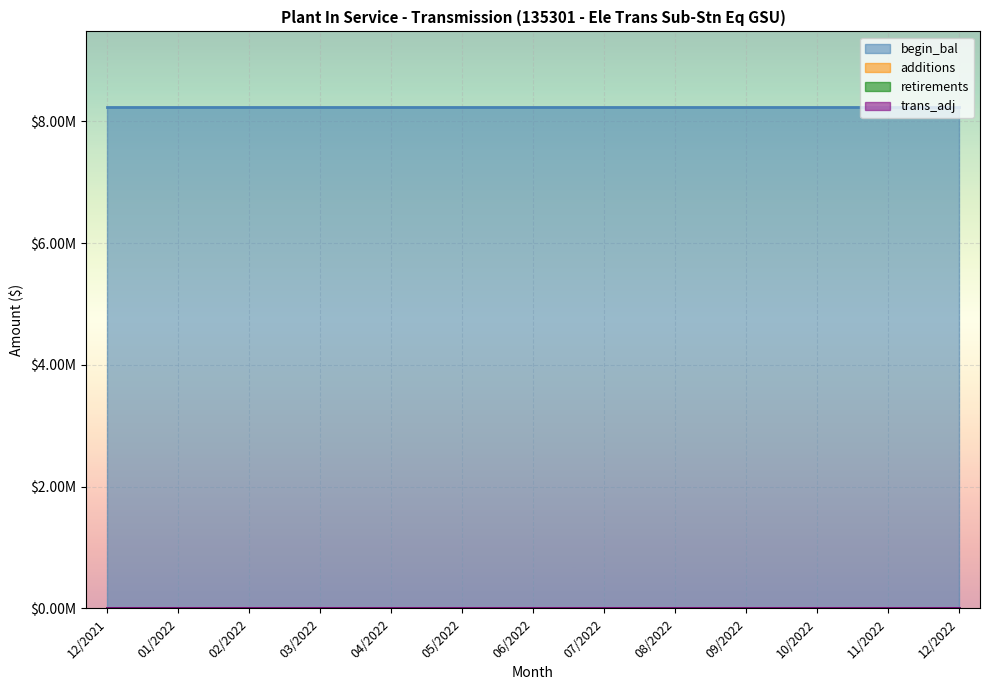

Between 05/2022 and 03/2022, which is larger?

05/2022